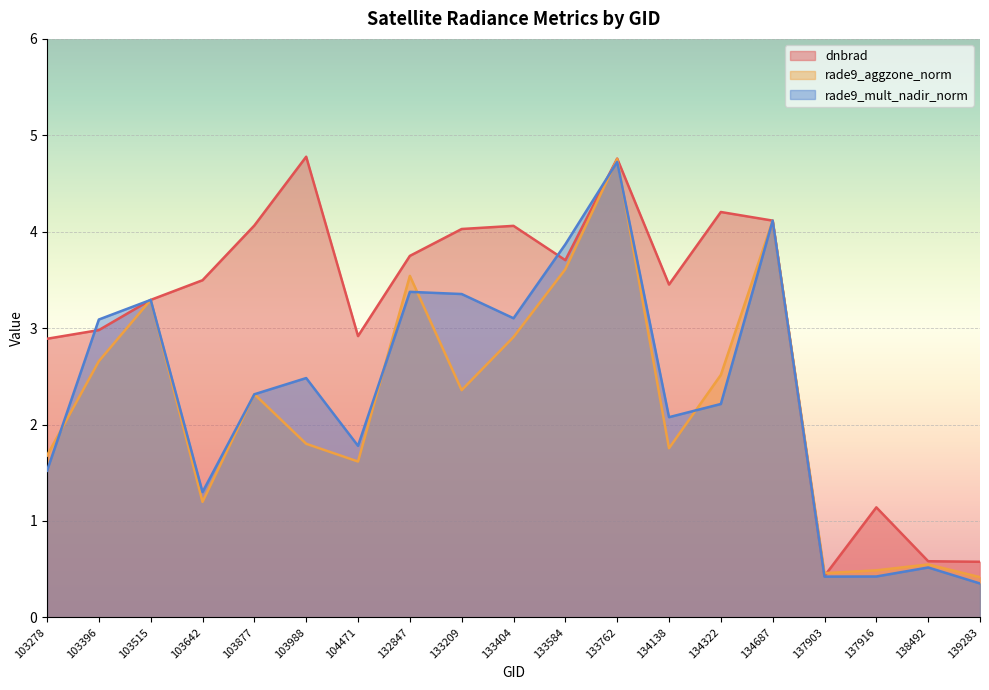

Reading left to right, list all the values displayed in this chart.

dnbrad: 103278=2.9	103396=3.0	103515=3.3	103642=3.5	103877=4.1	103988=4.8	104471=2.9	132847=3.7	133209=4.0	133404=4.1	133584=3.7	133762=4.8	134138=3.5	134322=4.2	134687=4.1	137903=0.4	137916=1.1	138492=0.6	139283=0.6
rade9_aggzone_norm: 103278=1.7	103396=2.7	103515=3.3	103642=1.2	103877=2.3	103988=1.8	104471=1.6	132847=3.5	133209=2.4	133404=2.9	133584=3.6	133762=4.8	134138=1.8	134322=2.5	134687=4.1	137903=0.5	137916=0.5	138492=0.5	139283=0.4
rade9_mult_nadir_norm: 103278=1.5	103396=3.1	103515=3.3	103642=1.3	103877=2.3	103988=2.5	104471=1.8	132847=3.4	133209=3.4	133404=3.1	133584=3.9	133762=4.7	134138=2.1	134322=2.2	134687=4.1	137903=0.4	137916=0.4	138492=0.5	139283=0.4